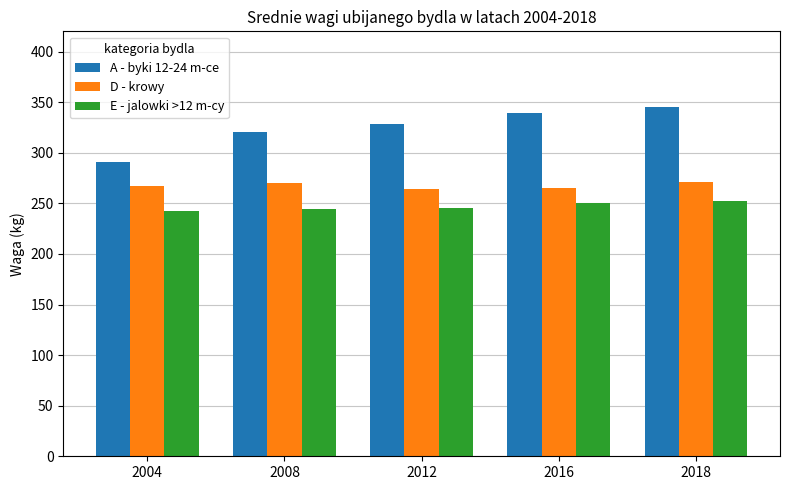

Which series has the largest total across all categories?

A - byki 12-24 m-ce